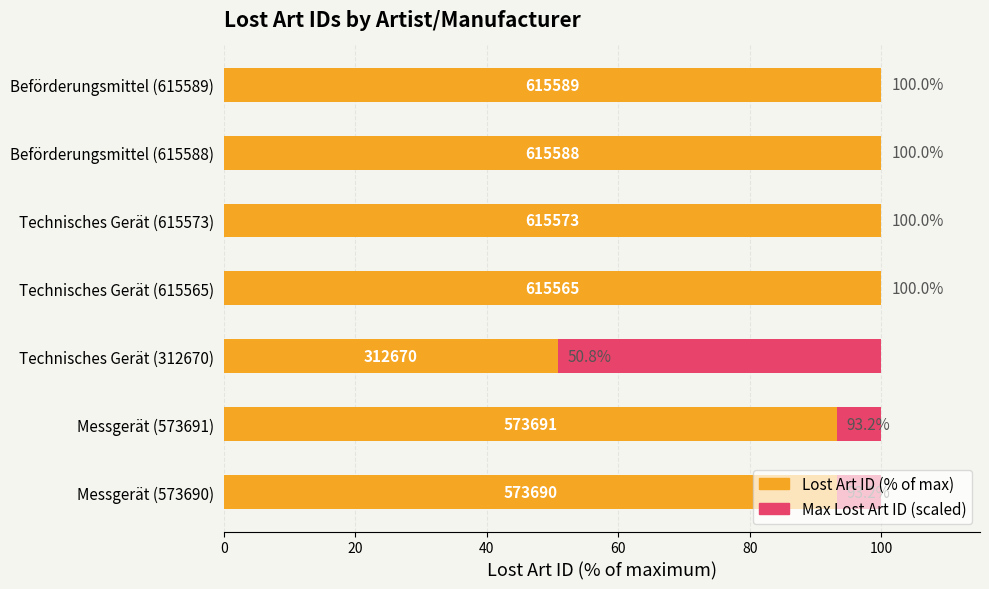

Is the value of Lost Art ID (% of max) at 20 greater than the value of Max Lost Art ID (scaled) at 80?

Yes